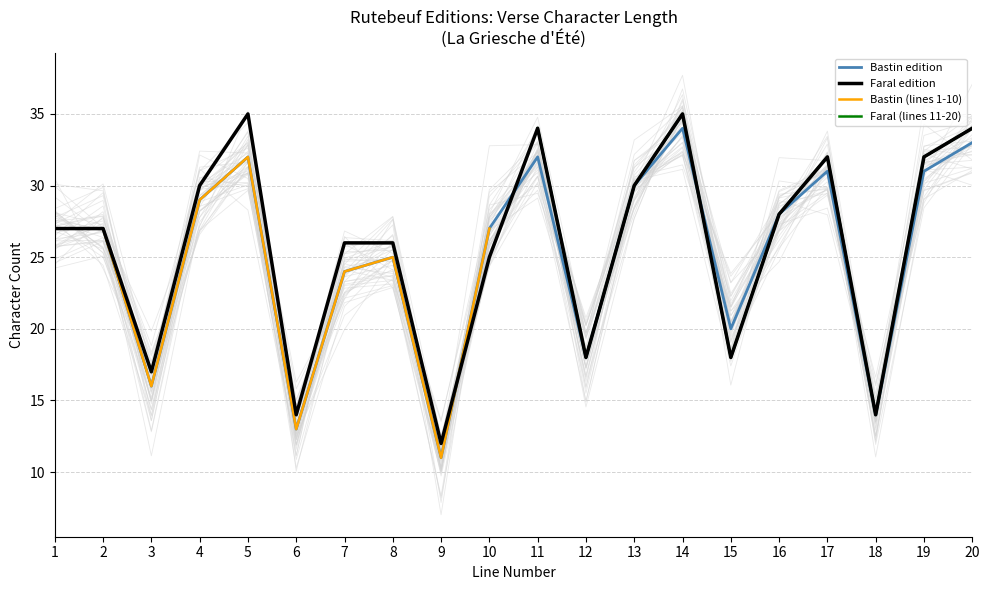

The Faral edition series shows 7 at 7. True or false?

False